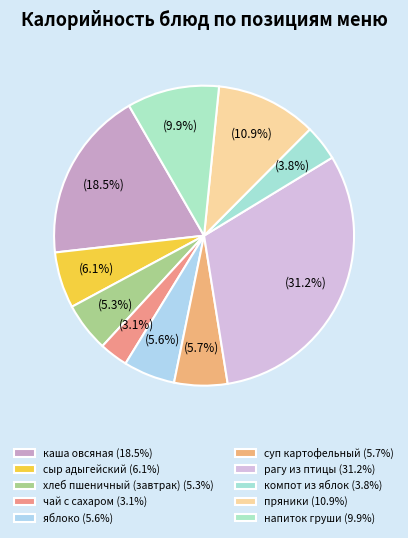

How many segments does this pie chart have?

10